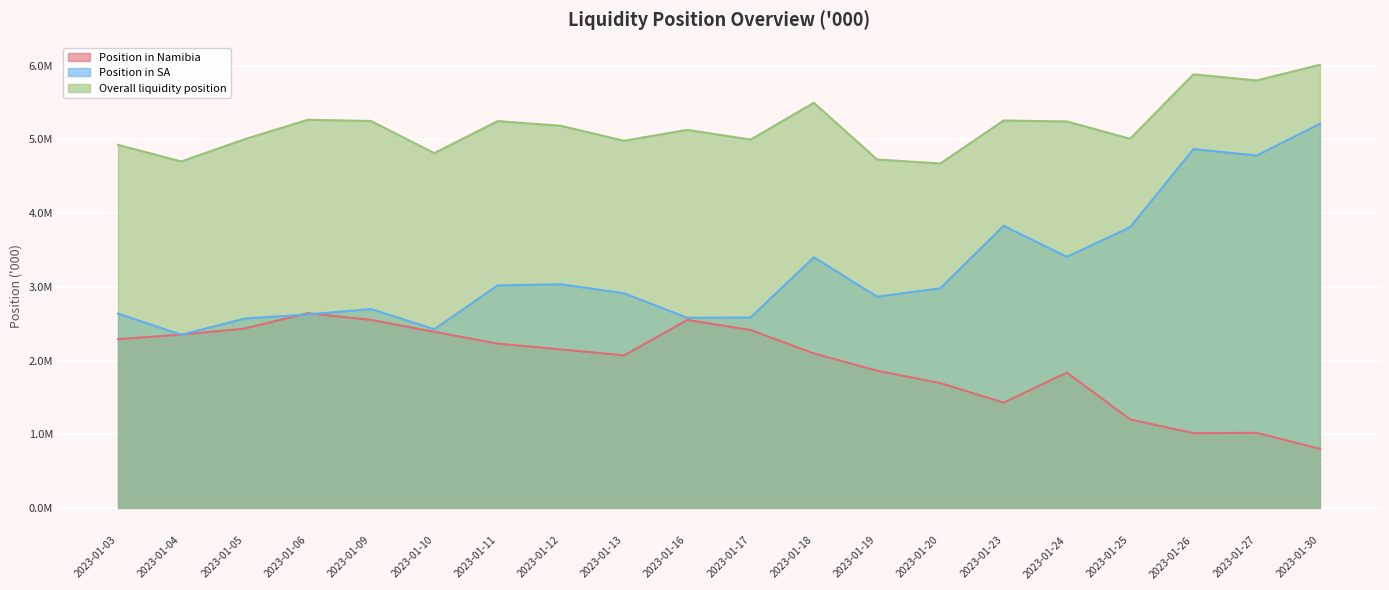

The Overall liquidity position series shows 3348240.7 at 2023-01-11. True or false?

False